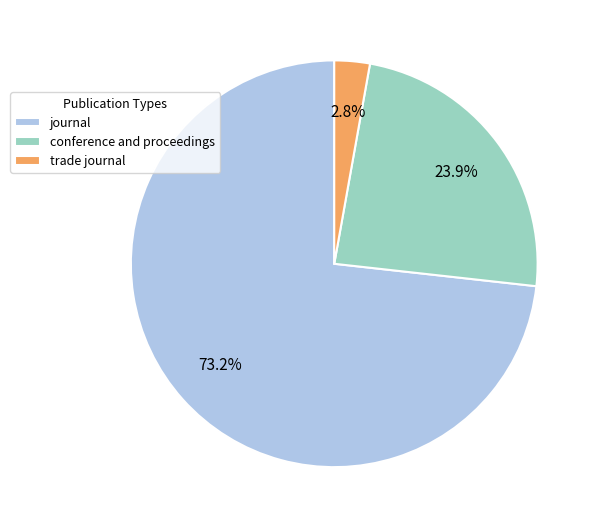

To the nearest percent, what is the difference between the largest and smallest slice percentages?

70%